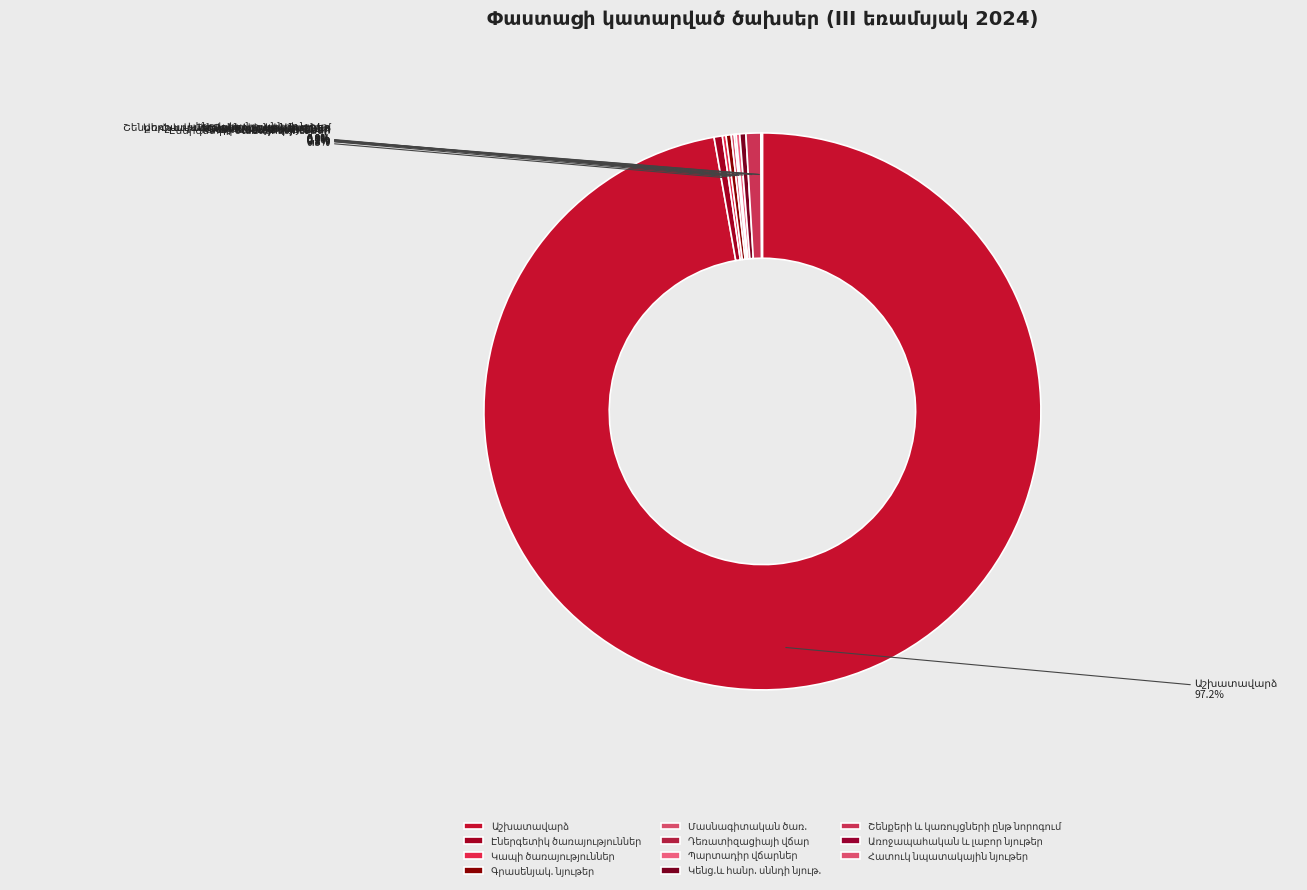

Is there any slice that represents more than half of the pie?

Yes